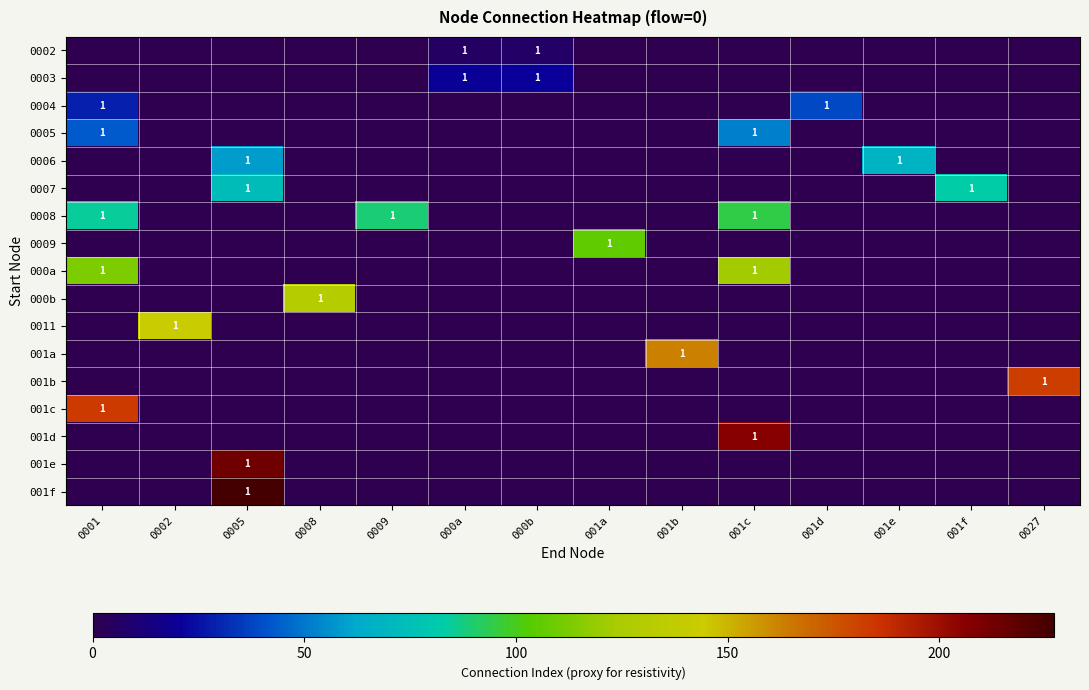

Which label corresponds to the largest value in the chart?

0005